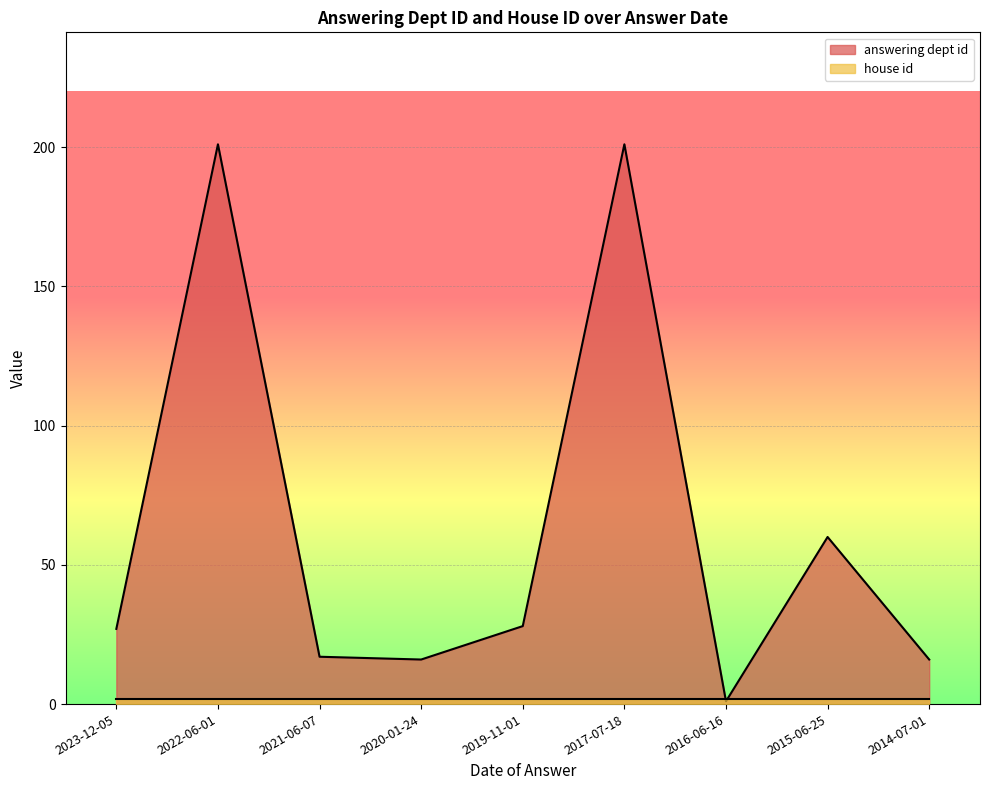

What is the label of the 2nd point from the right?

2015-06-25